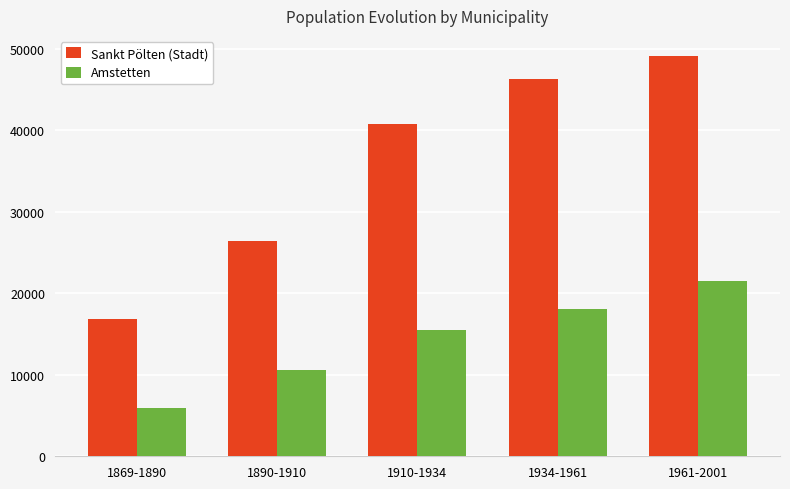

Between 1890-1910 and 1934-1961, which series saw the biggest shift?

Sankt Pölten (Stadt)